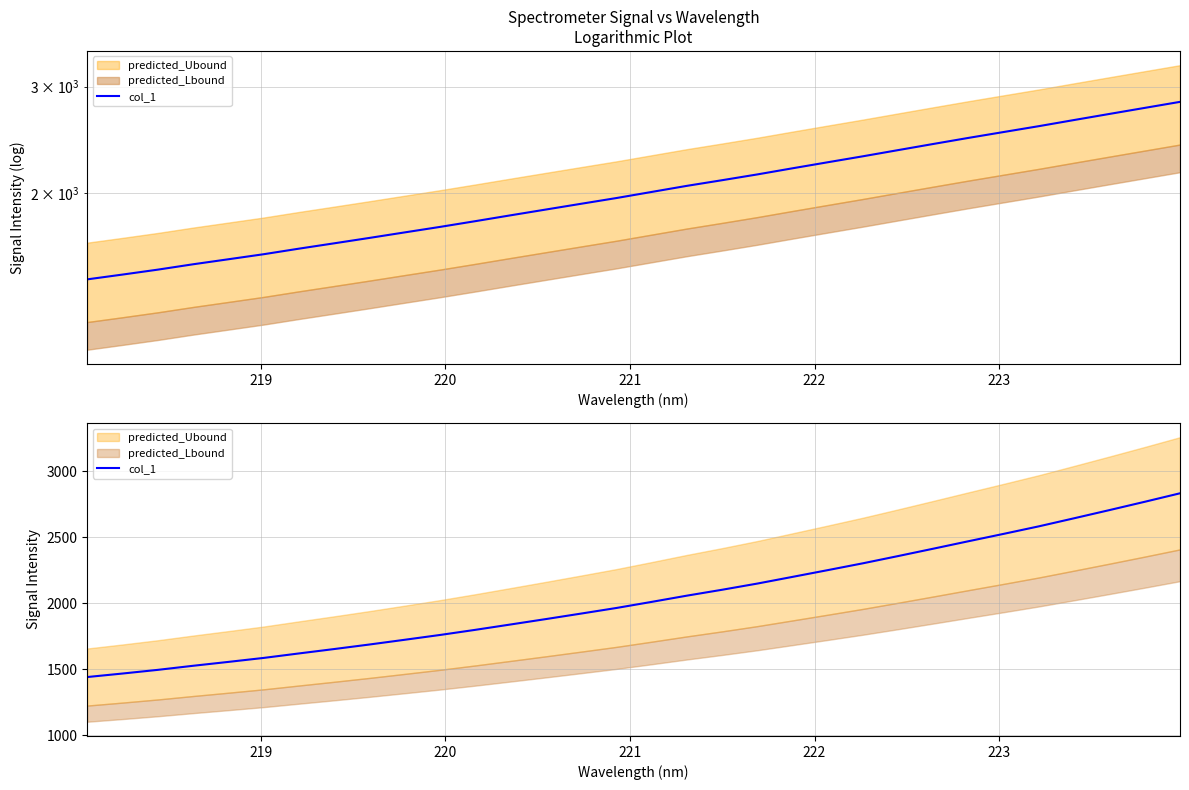

What is the average value?

2039.5